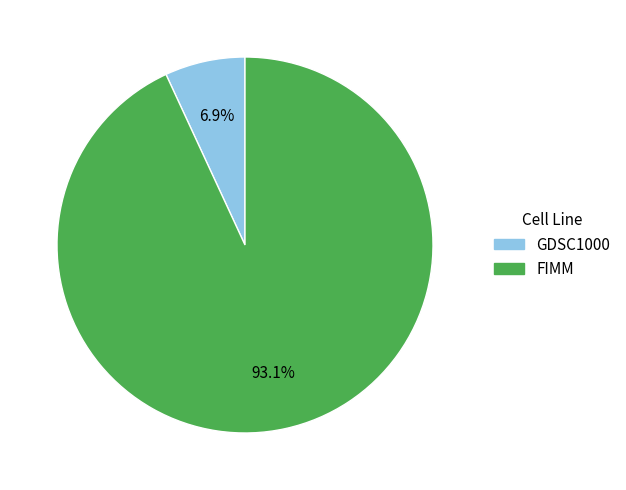

The FIMM slice represents 99% of the pie. True or false?

False